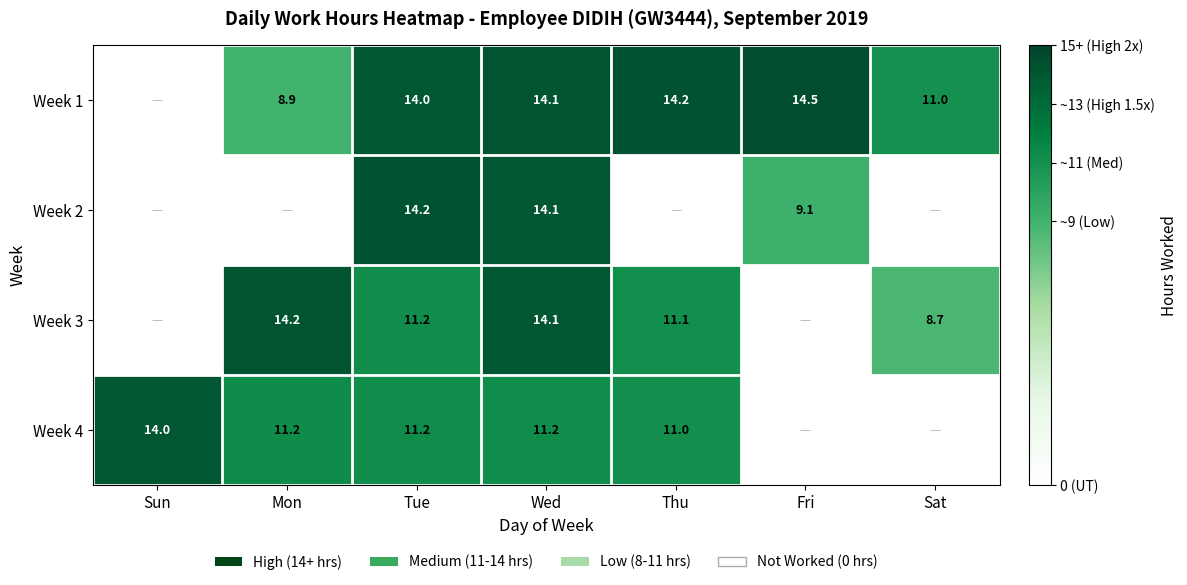

Is the value of Week 4 at Mon greater than the value of Week 3 at Wed?

No